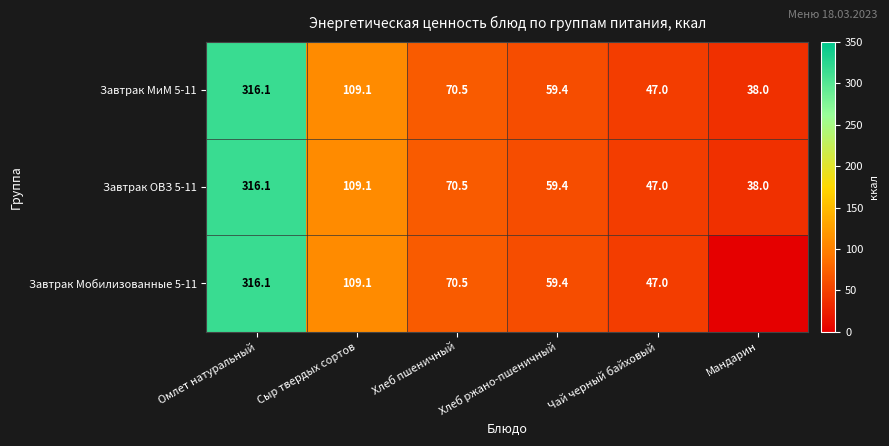

Between Сыр твердых сортов and Хлеб ржано-пшеничный, which is larger?

Сыр твердых сортов